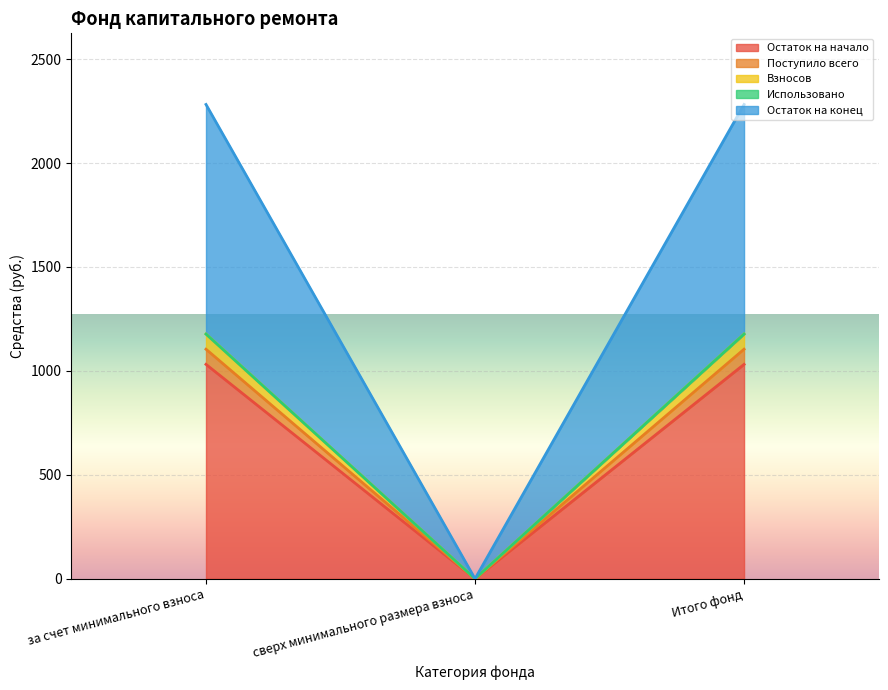

What is the spread (max minus min) of values at за счет минимального взноса?

1250.3